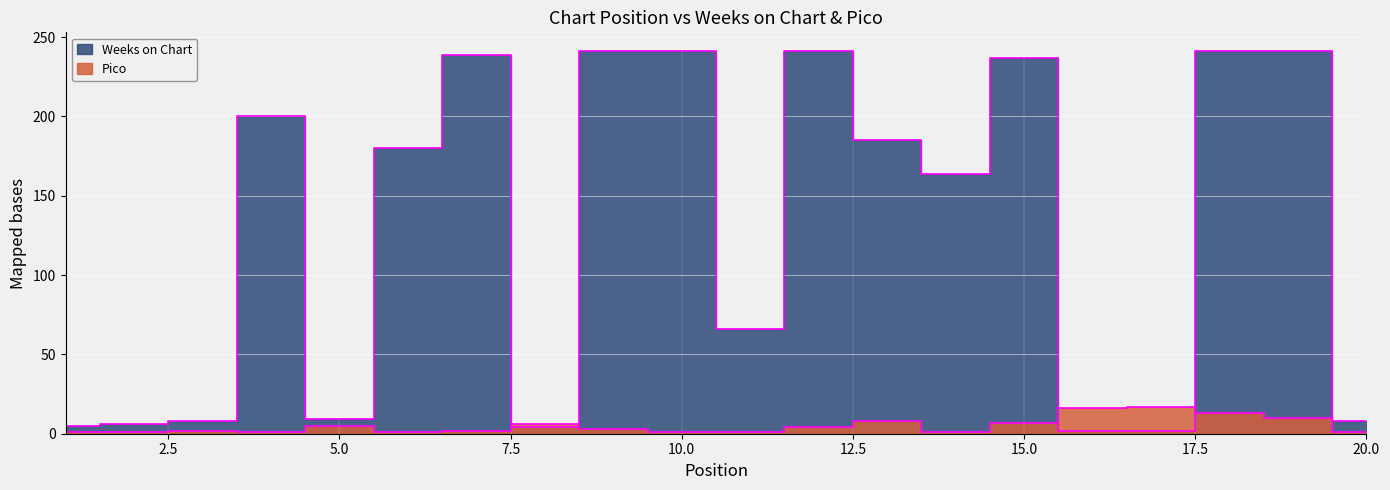

Where do Weeks on Chart and Pico first cross each other?

7 and 8